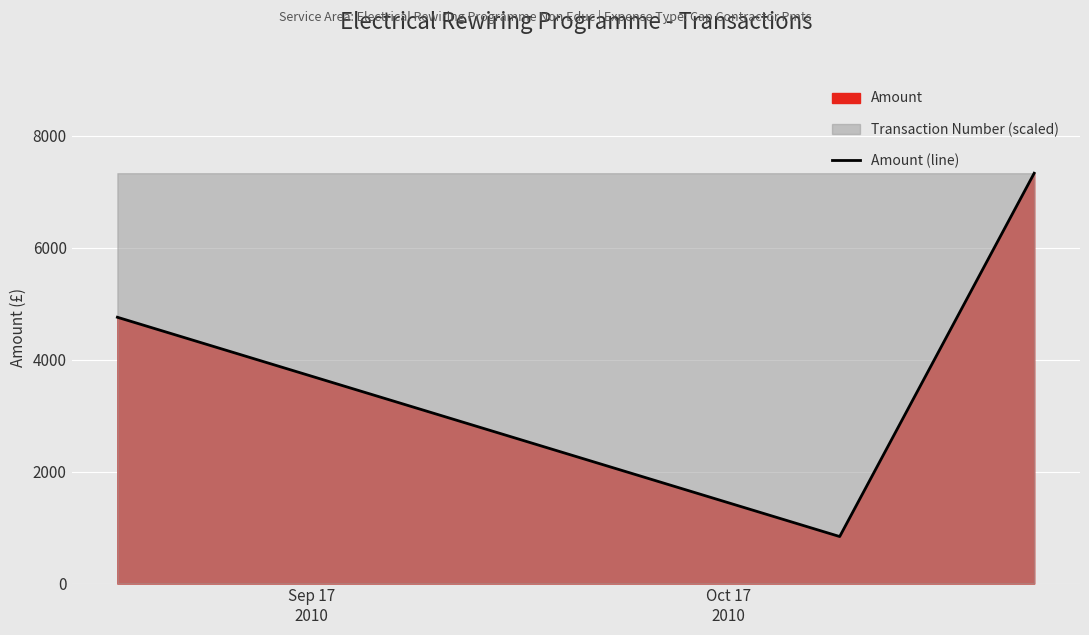

What is the label of the 2nd point from the left?

Oct 17
2010